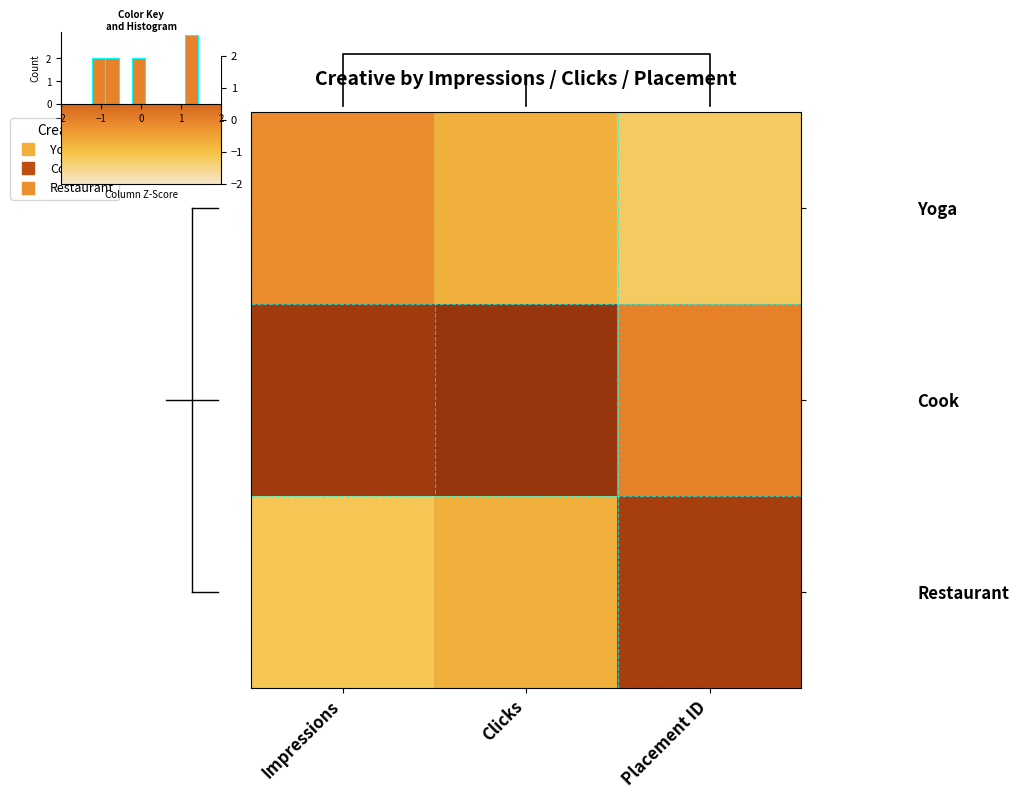

At which category is the sum across all series the highest?

Clicks